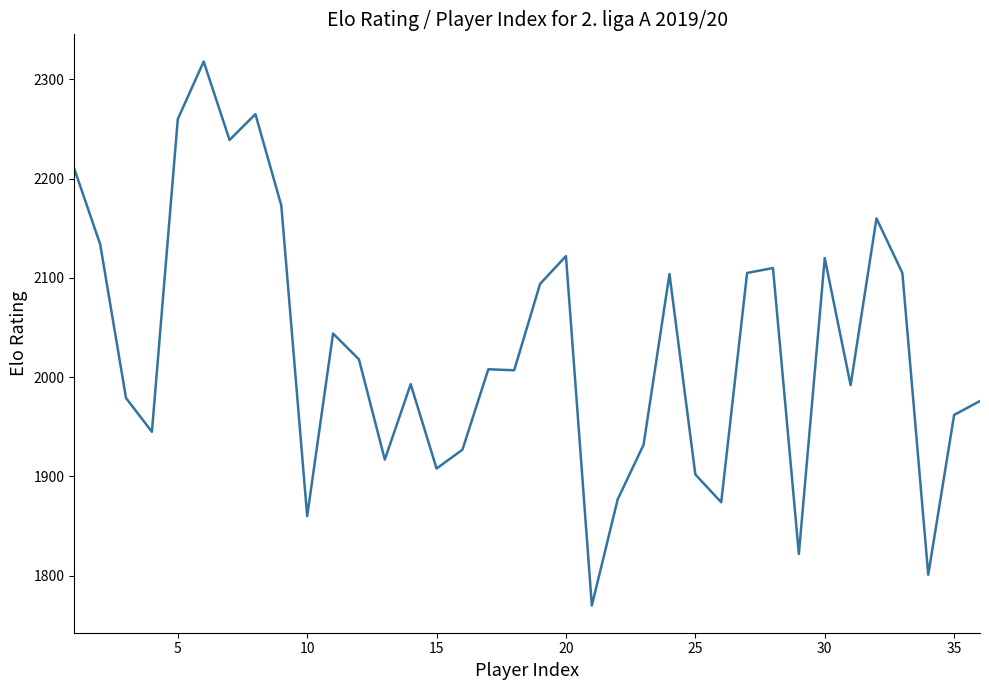

What is the smallest value displayed?

1770